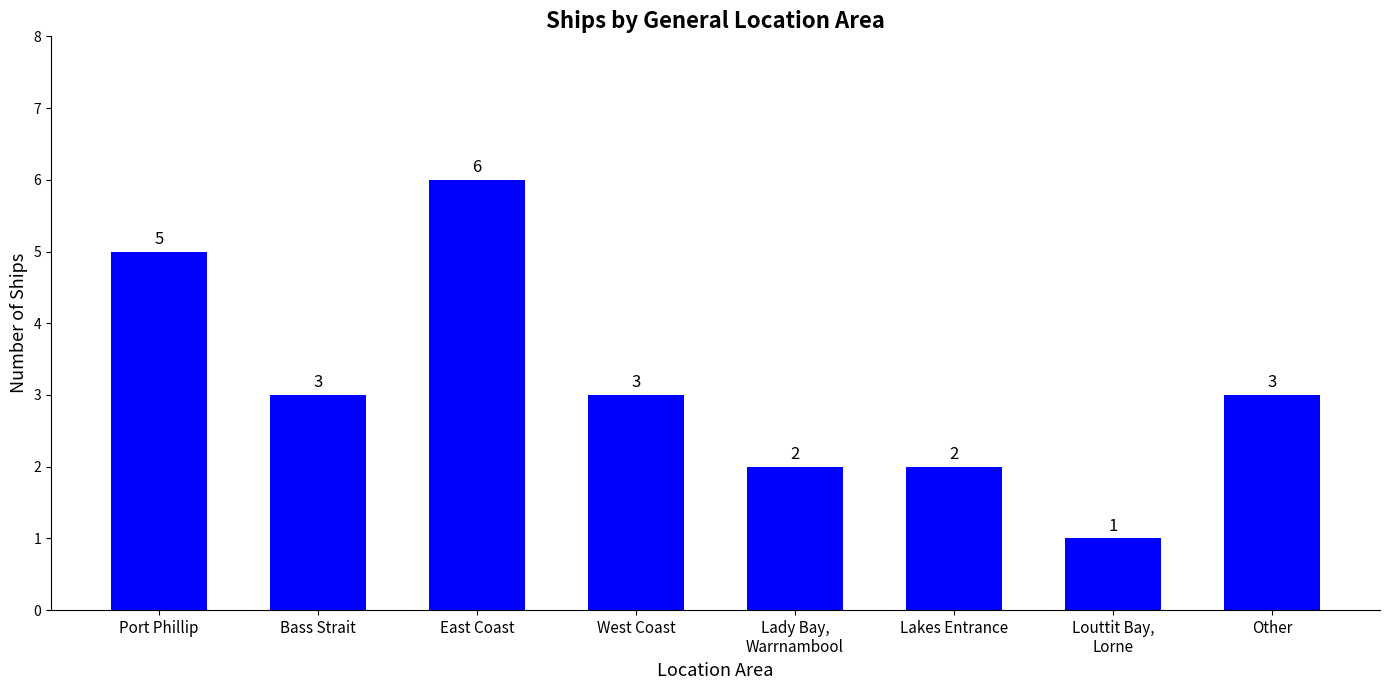

Does the chart contain stacked bars?

No